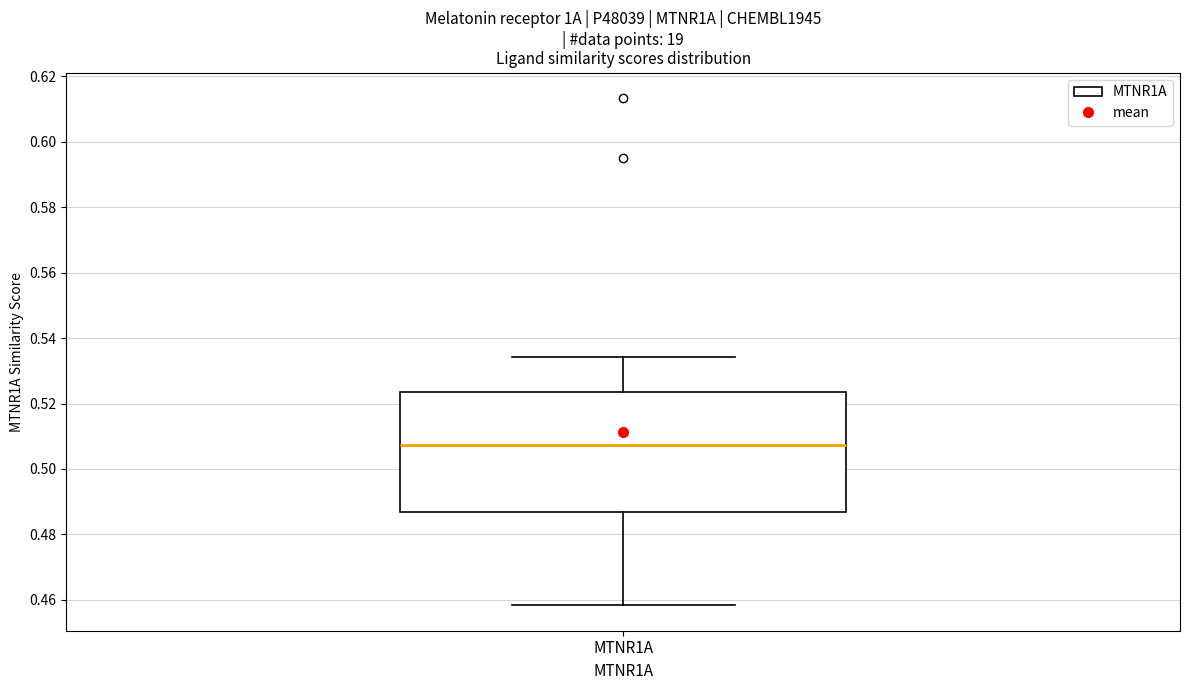

Where does the lower whisker of the box for MTNR1A end on the y-axis? The values are not printed on the chart, so give them approximately, as read against the axis.

0.458